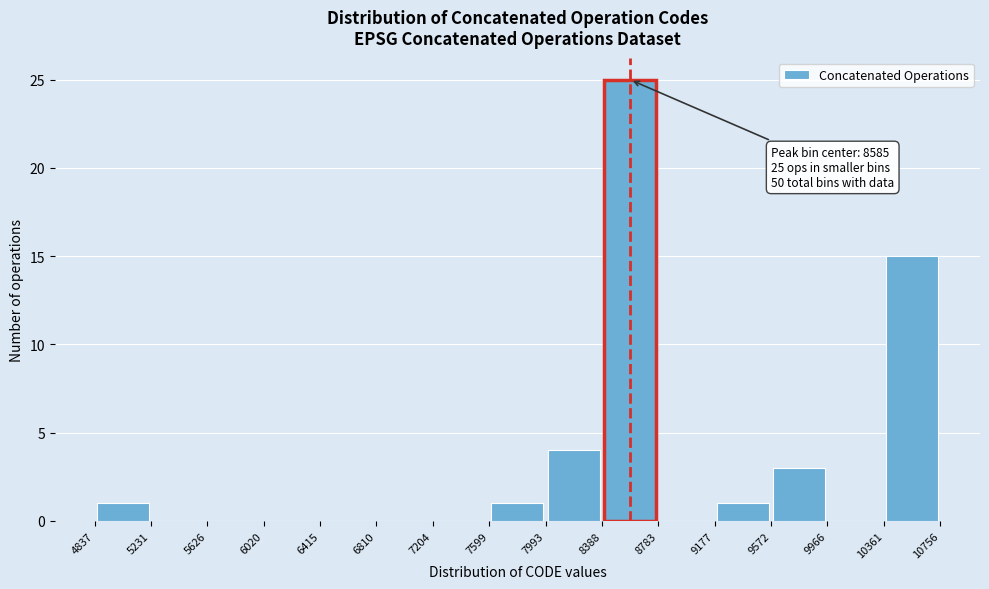

Which range on the x-axis has the tallest bar?

8388 to 8783